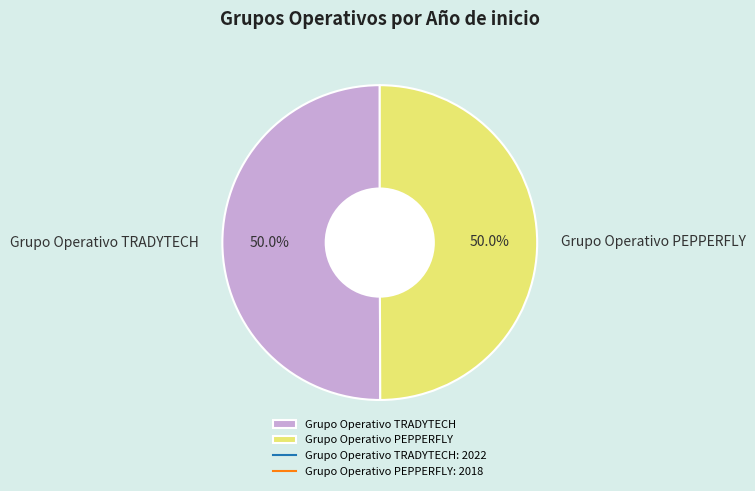

How much of the chart is everything except Grupo Operativo TRADYTECH?

50.0%